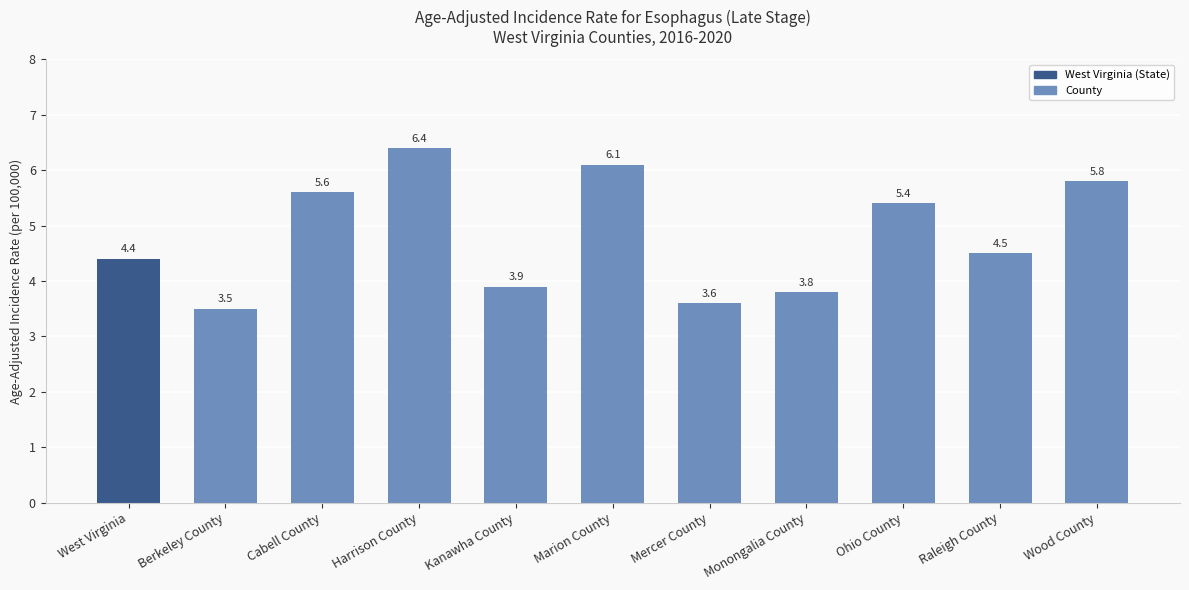

Rank the categories by value from lowest to highest.

Berkeley County, Mercer County, Monongalia County, Kanawha County, West Virginia, Raleigh County, Ohio County, Cabell County, Wood County, Marion County, Harrison County